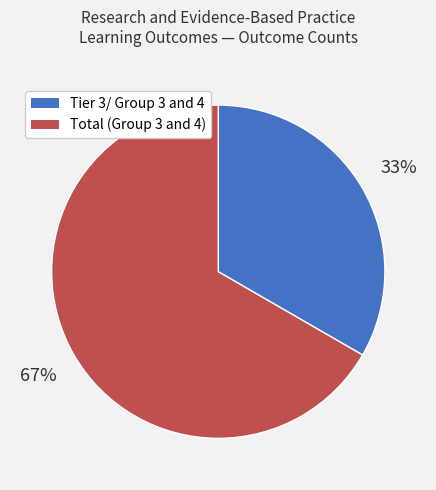

Does any single category account for the majority?

Yes